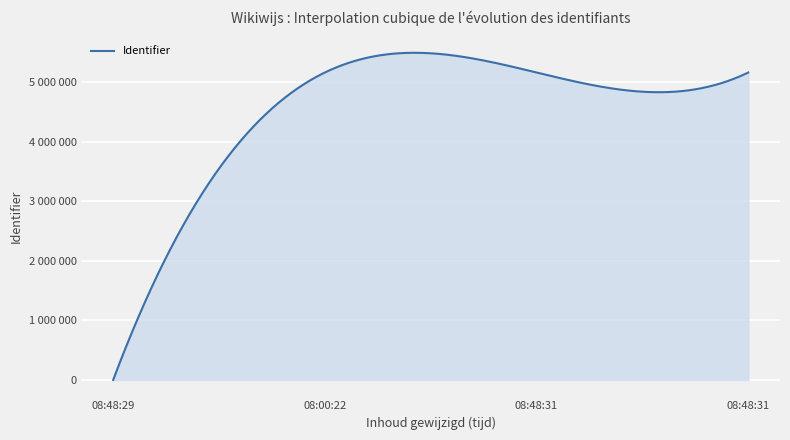

Is this an area chart (filled region under the line)?

Yes